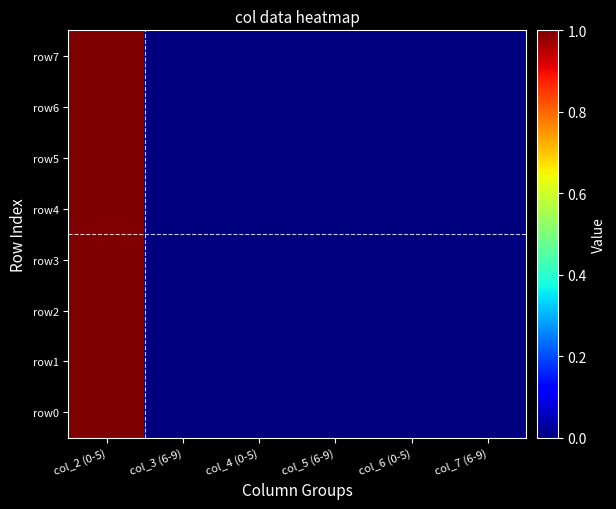

At how many categories does at least one series exceed 0?

1